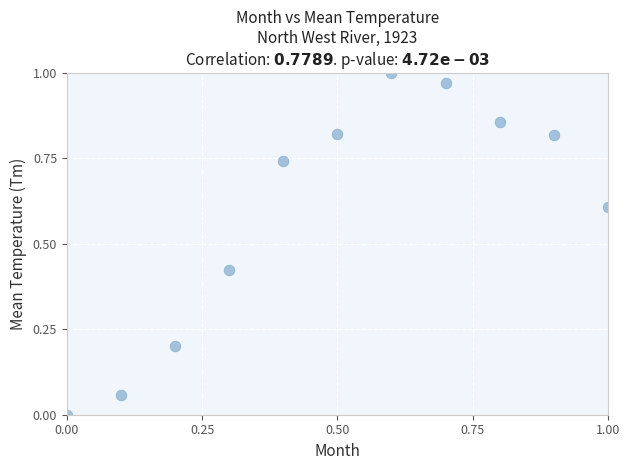

What is the average Y value?

0.6